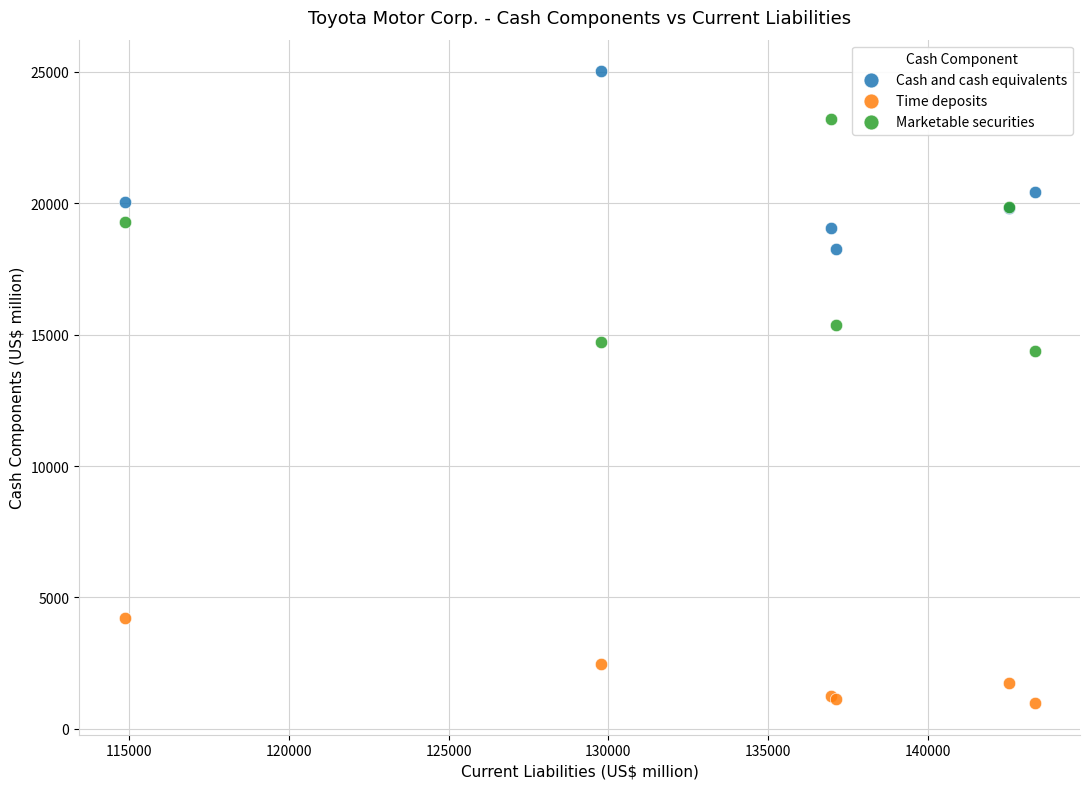

What is the X range (max minus min) for the scatter plot?

28490